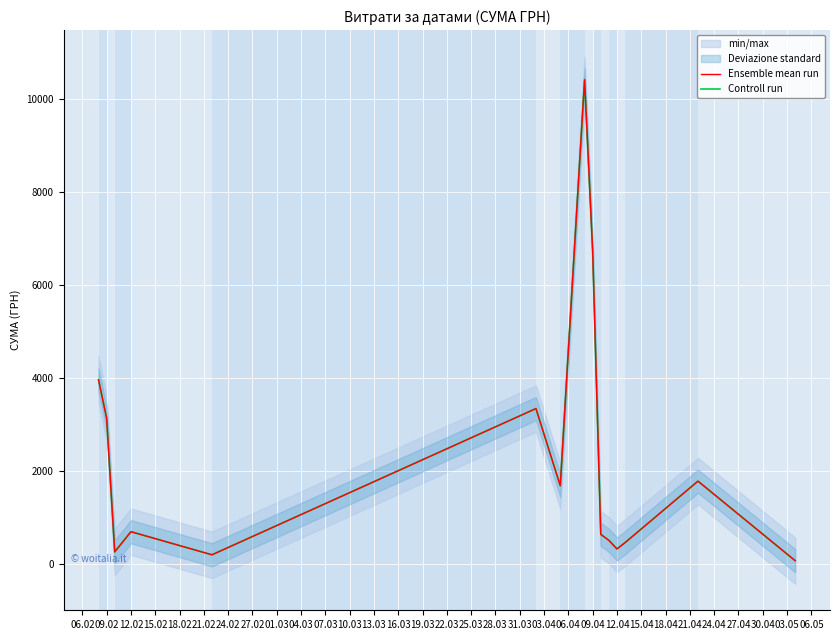

How many data points in Controll run are above 686?

8